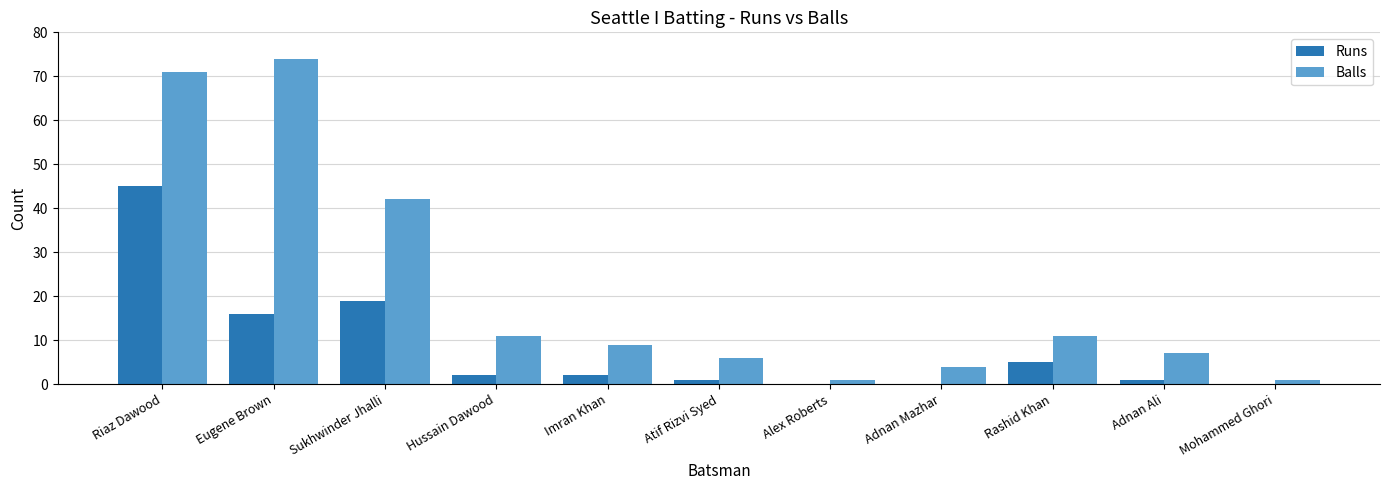

What is the spread (max minus min) of values at Riaz Dawood?

26